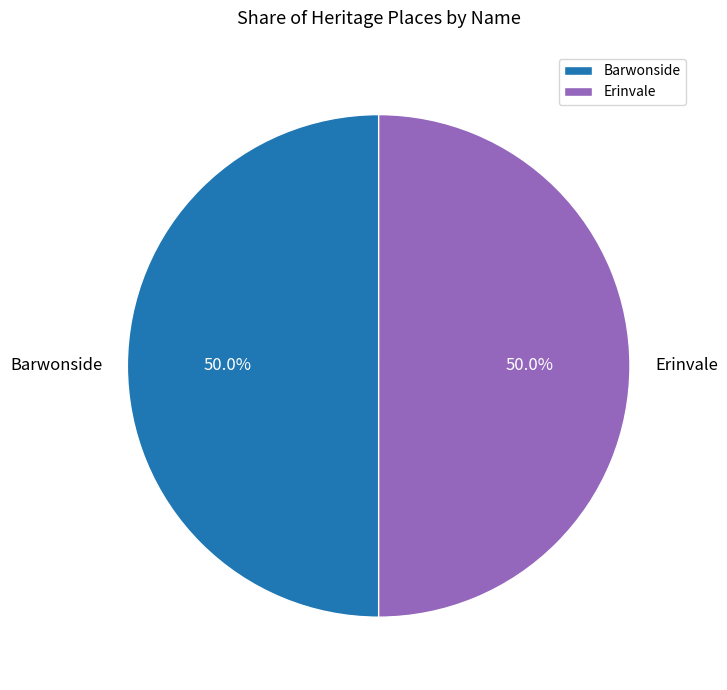

The Barwonside slice represents 64% of the pie. True or false?

False